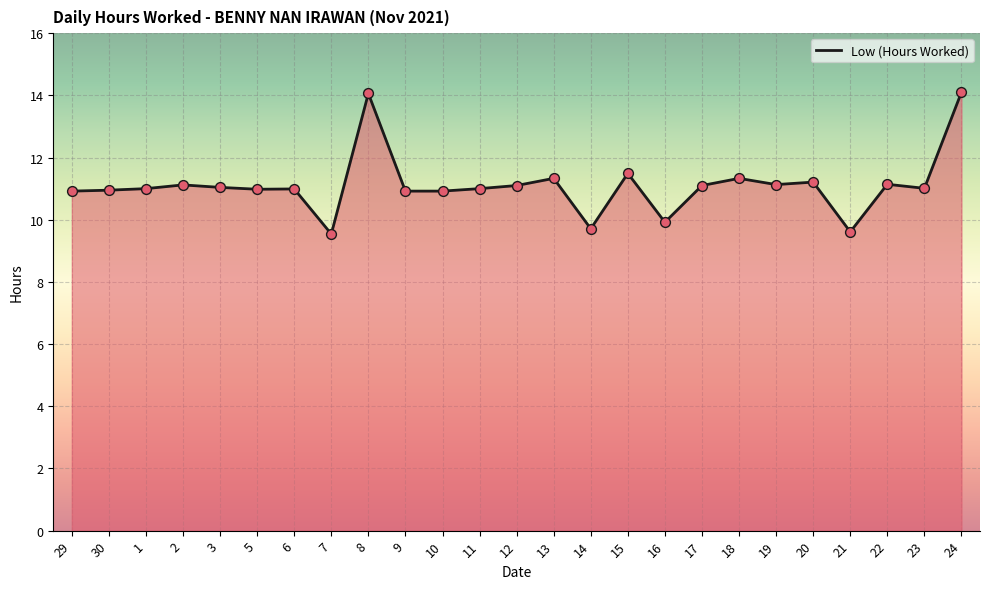

What is the ratio of the value at 20 to the value at 18?

1.0